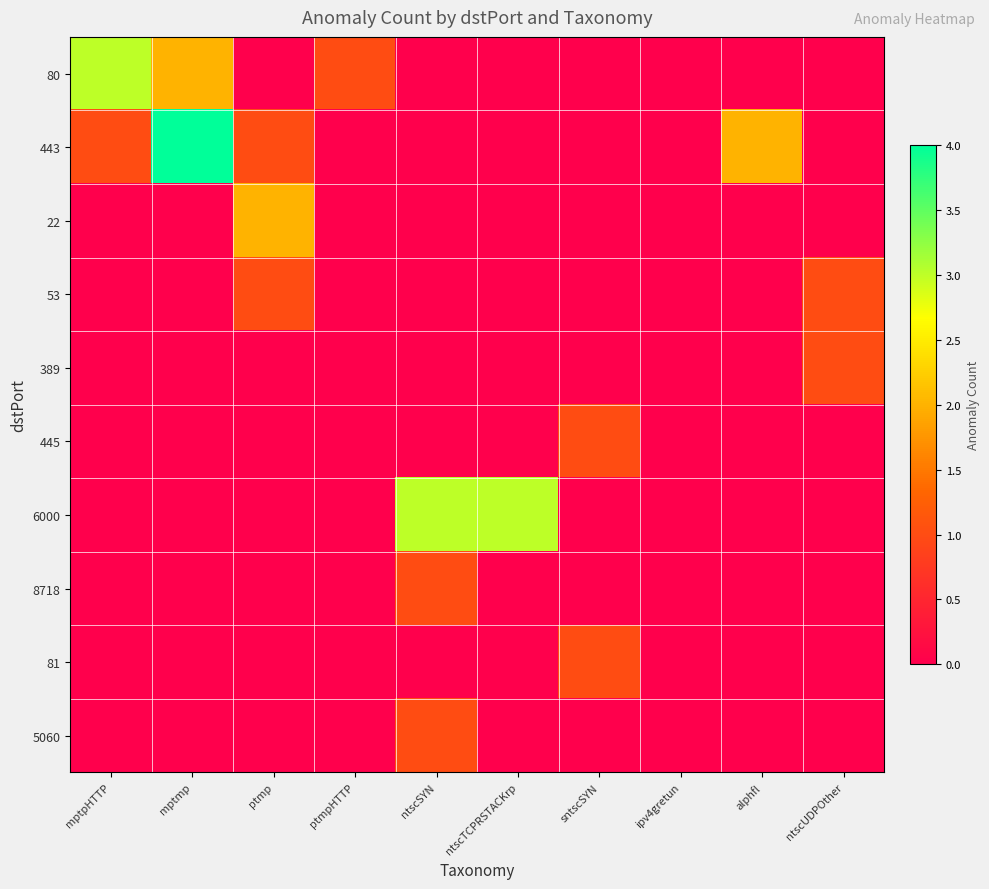

Rank the series by their maximum value, from highest to lowest.

443, 80, 6000, 22, 53, 389, 445, 8718, 81, 5060